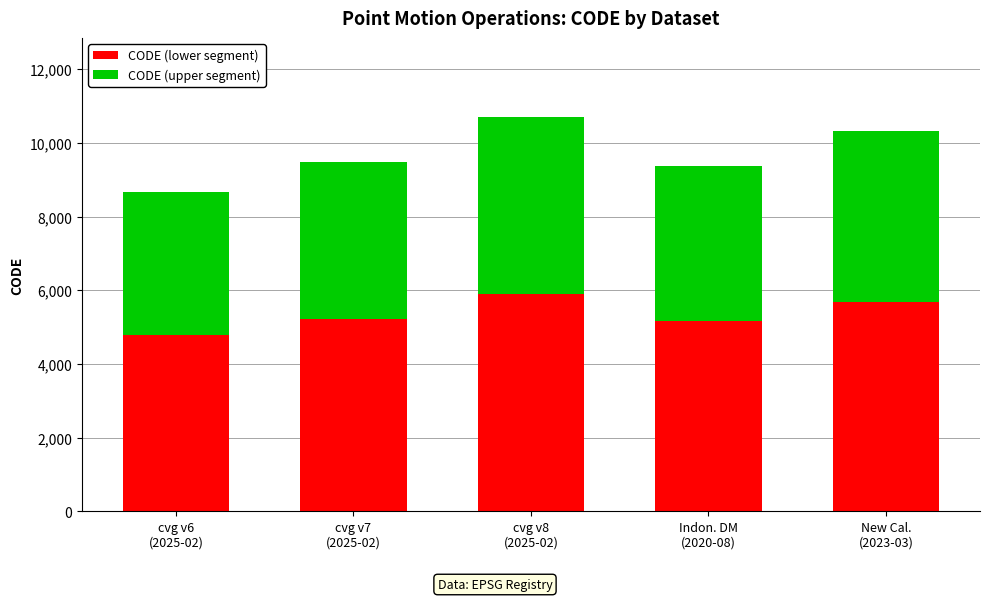

What is the difference between the maximum and minimum values in the CODE (lower segment) series?

1117